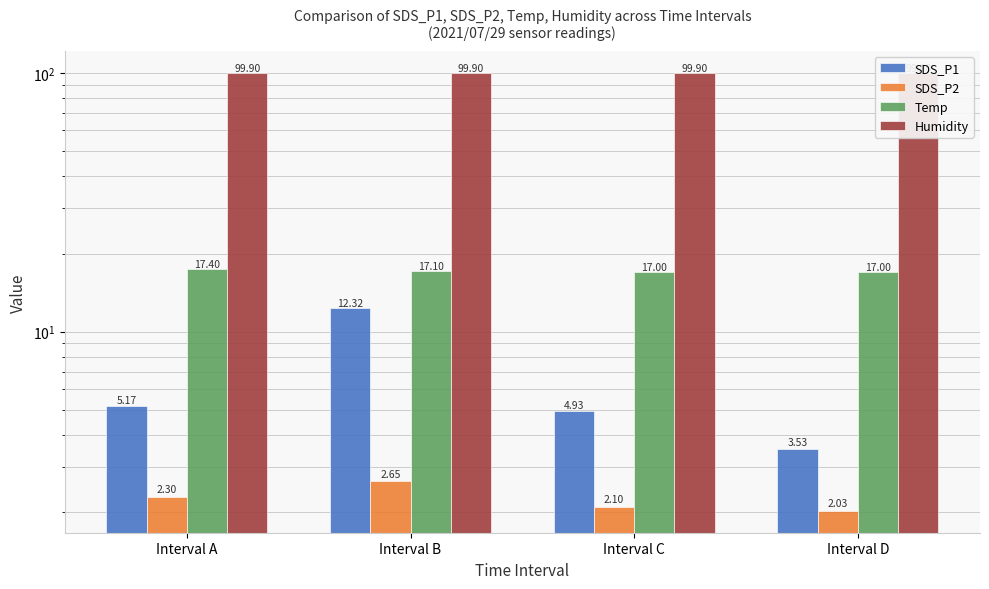

What are all the series names shown in the legend?

SDS_P1, SDS_P2, Temp, Humidity